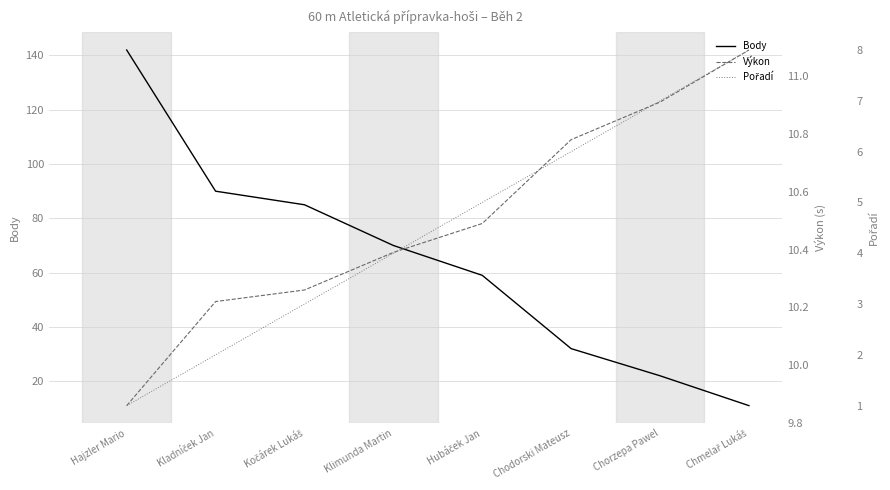

What is the sum of the Výkon values at Hajzler Mario and Chmelař Lukáš?

20.9